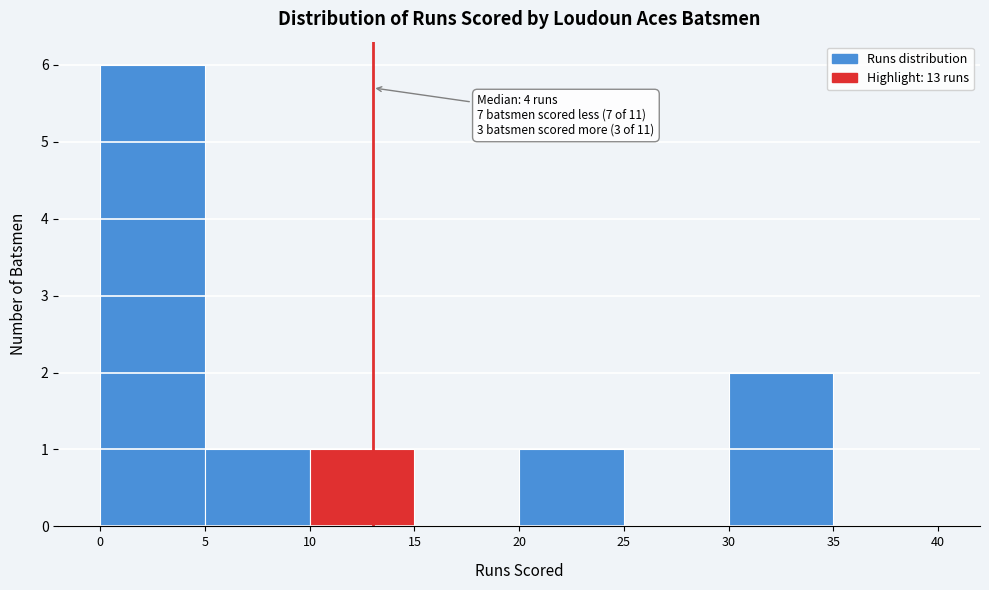

Over which range of the x-axis is the bar tallest?

0 to 5